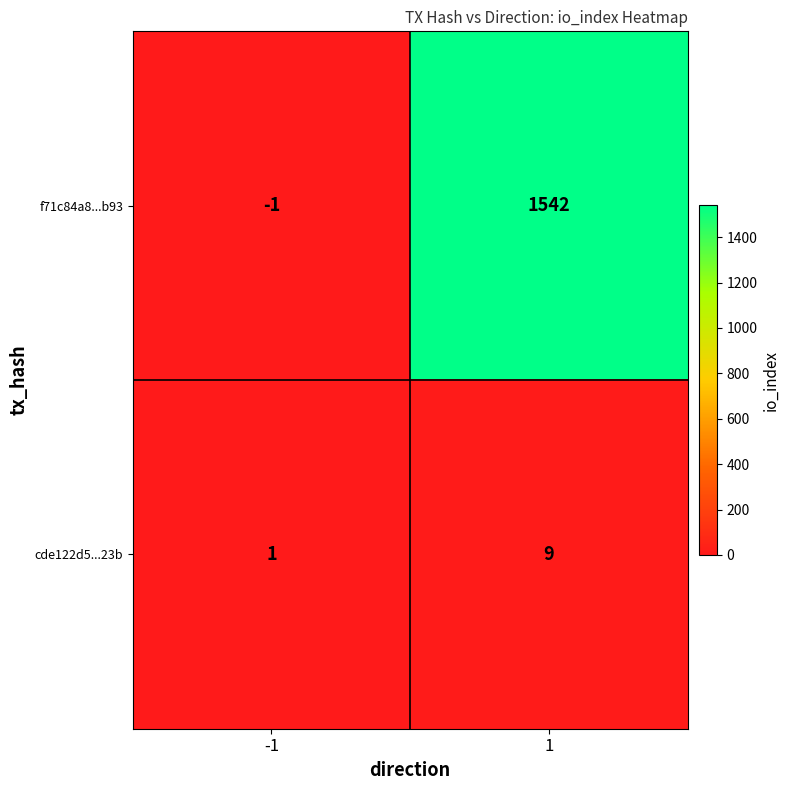

What is the maximum value shown in the chart?

1542